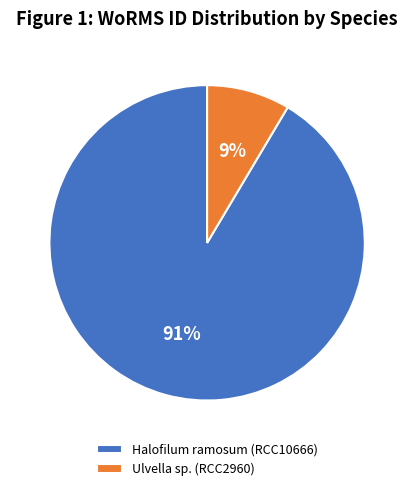

Which category has the biggest portion of the pie?

Halofilum ramosum (RCC10666)